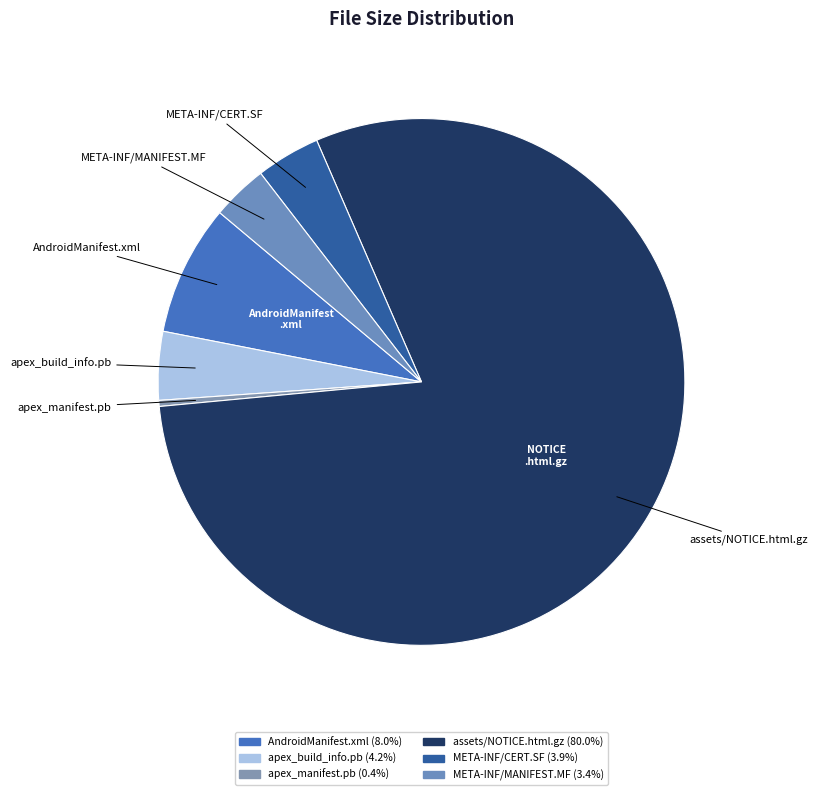

Which slice is the largest?

assets/NOTICE.html.gz